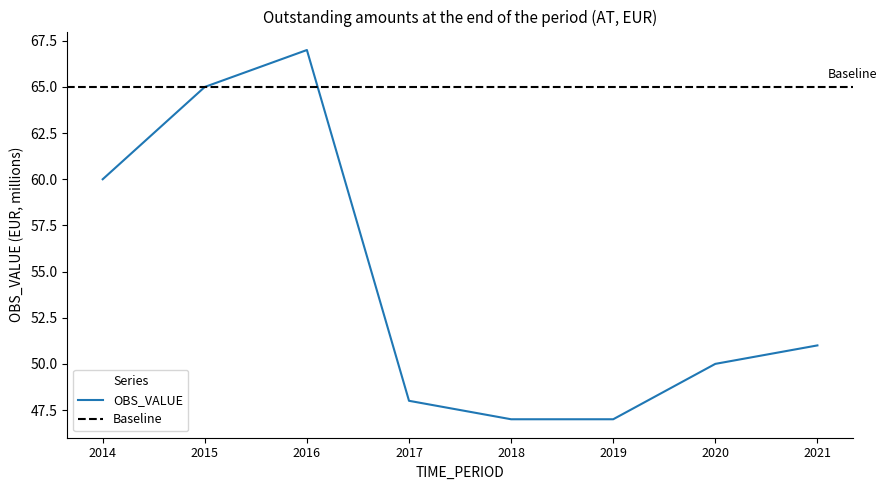

Which label corresponds to the largest value in the chart?

2016